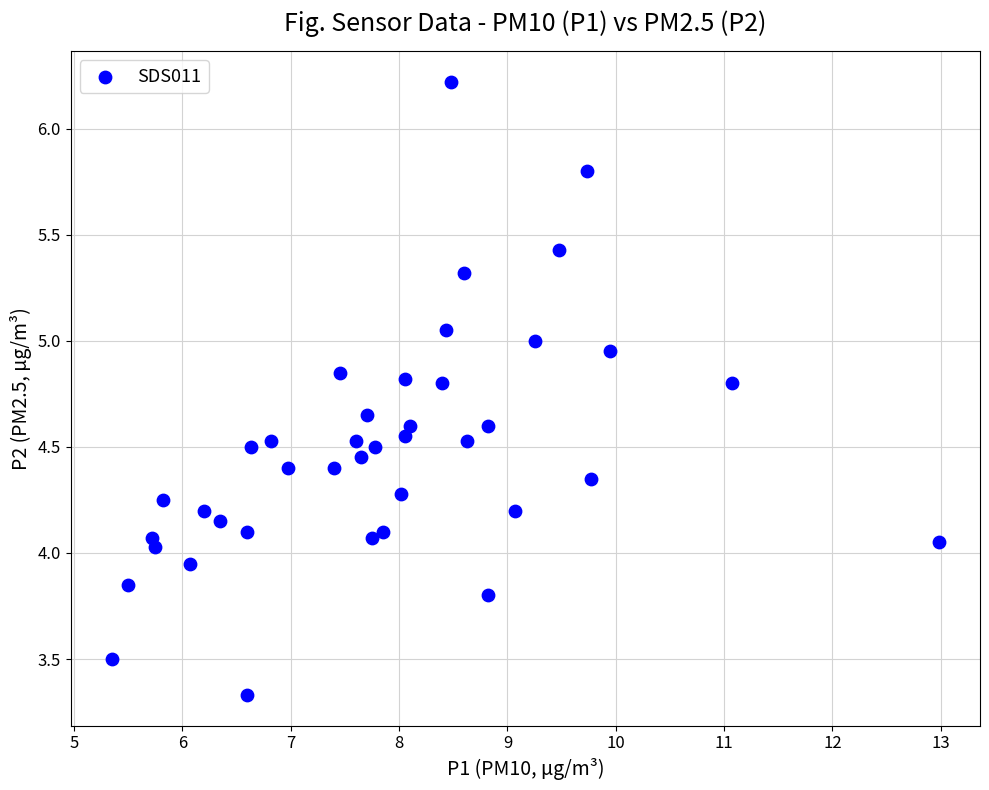

What is the range of X values (max minus min)?

7.6